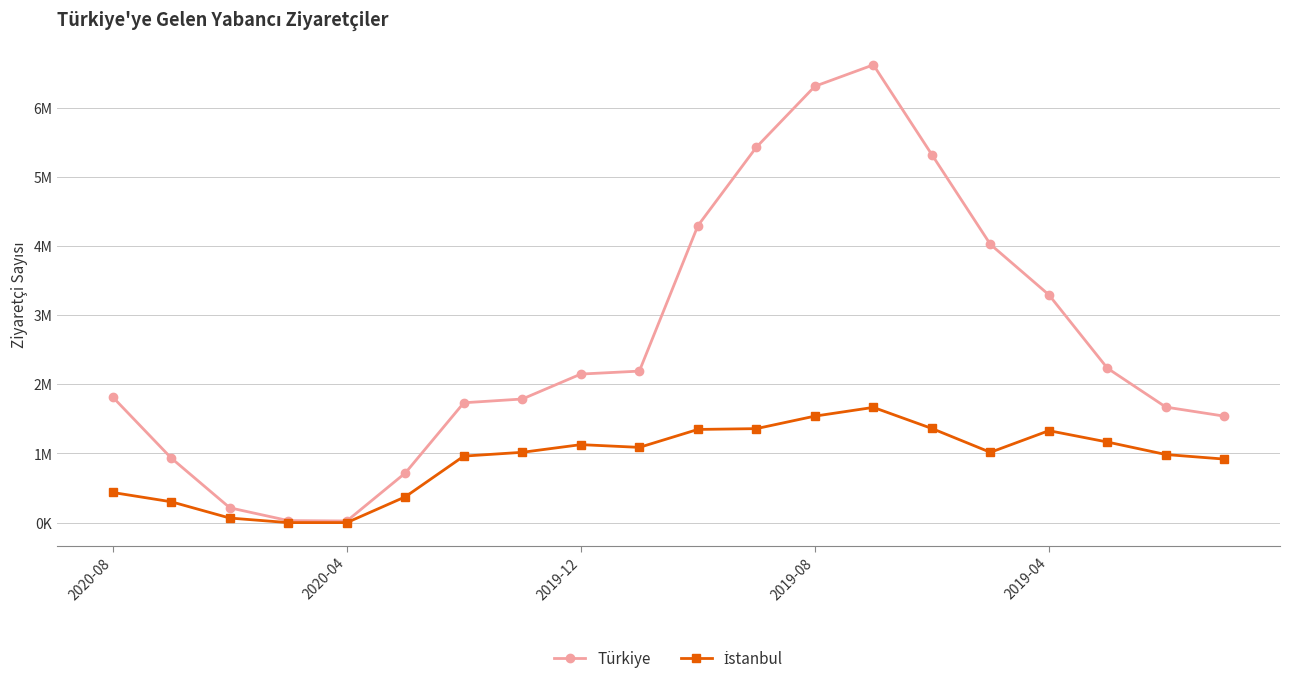

Is this an area chart (filled region under the line)?

No